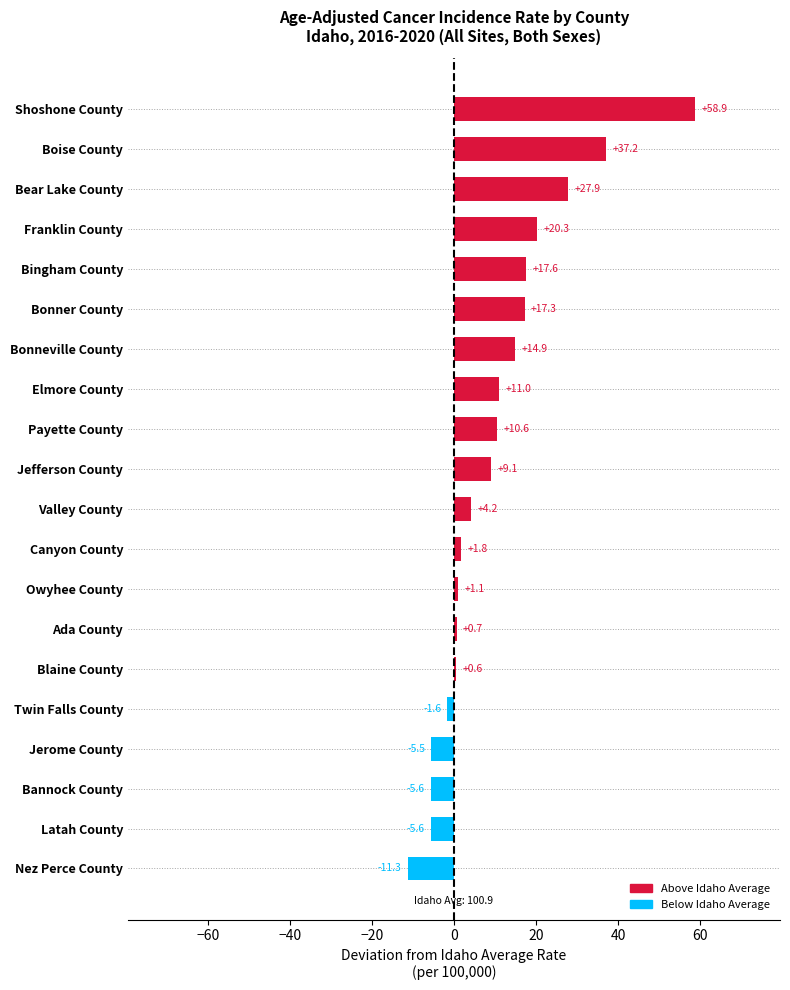

Reading left to right, list all the values displayed in this chart.

58.9	37.2	27.9	20.3	17.6	17.3	14.9	11.0	10.6	9.1	4.2	1.8	1.1	0.7	0.6	-1.6	-5.5	-5.6	-5.6	-11.3